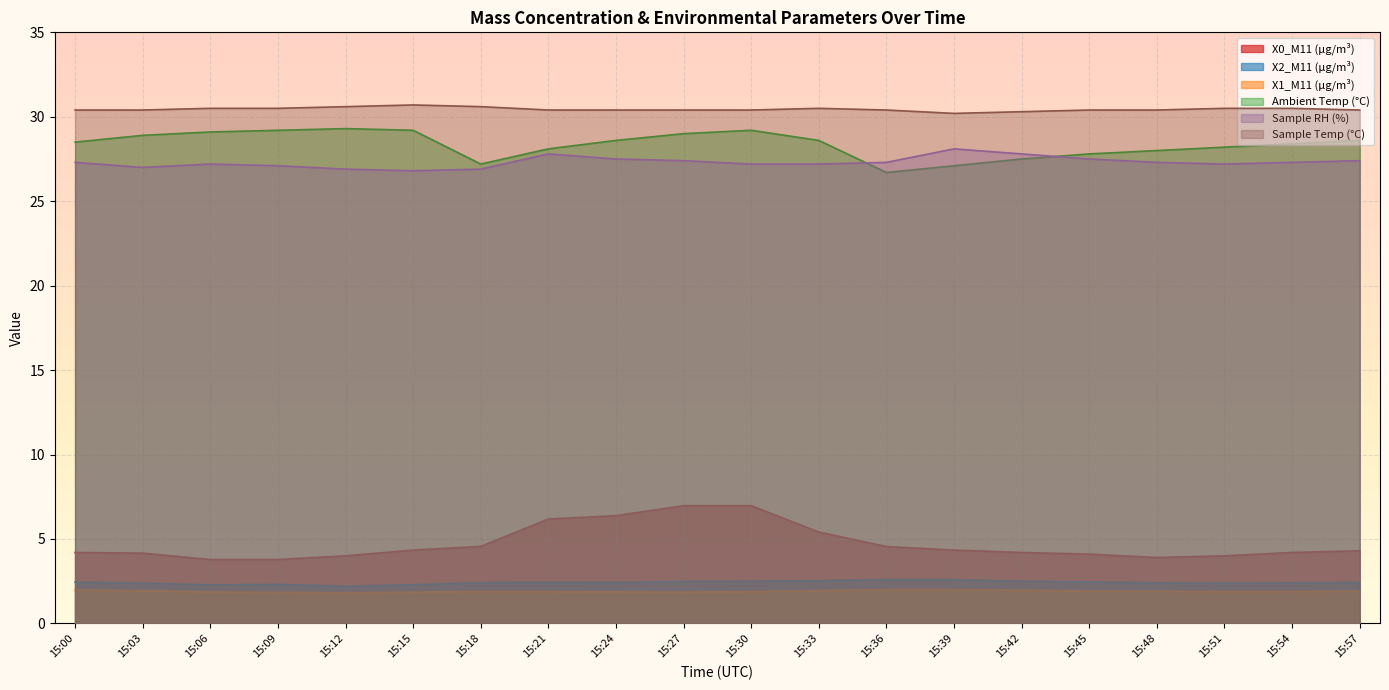

Where is Ambient Temp (°C) nearest to the value 28?

15:48